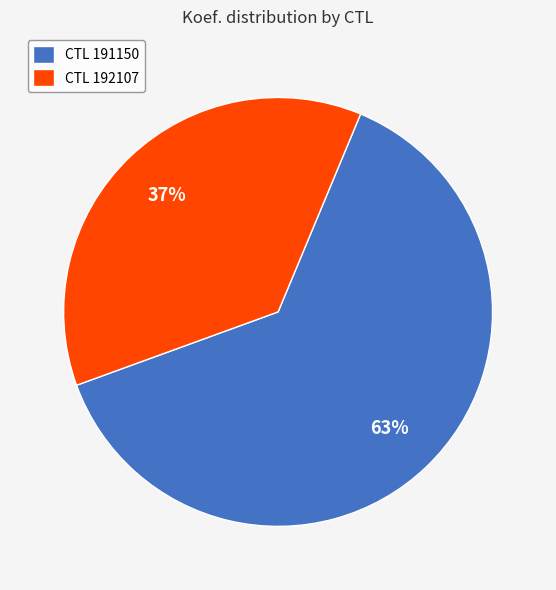

Which has a higher value, CTL 191150 or CTL 192107?

CTL 191150